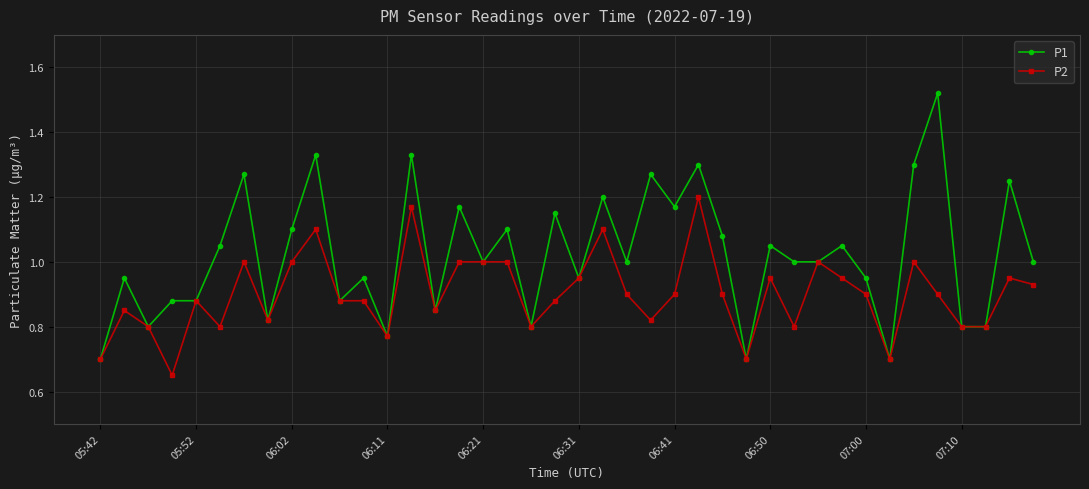

What is the value of the P2 point at the 35th from the left?

1.0